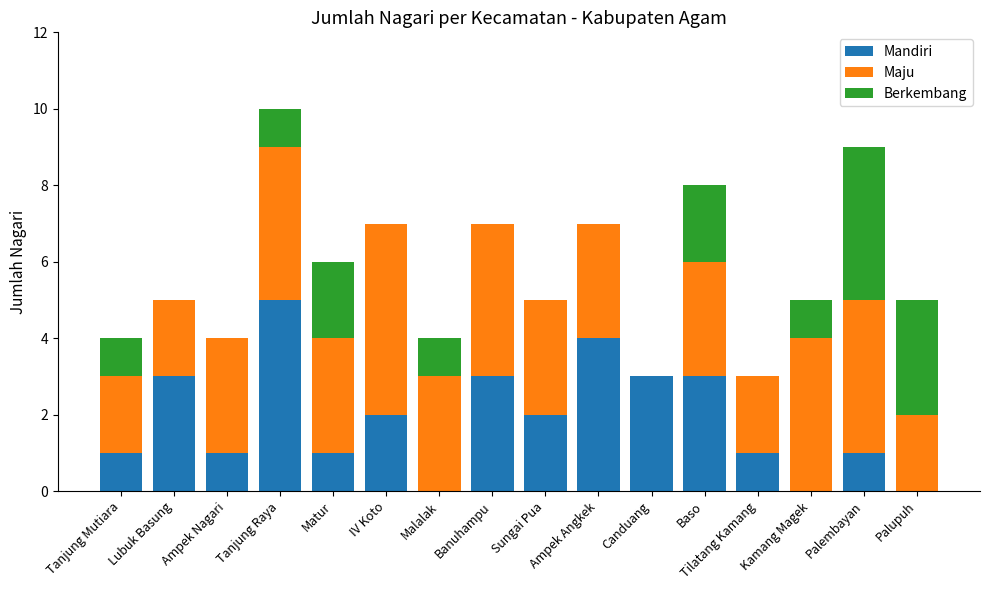

What is the maximum value for Mandiri?

5